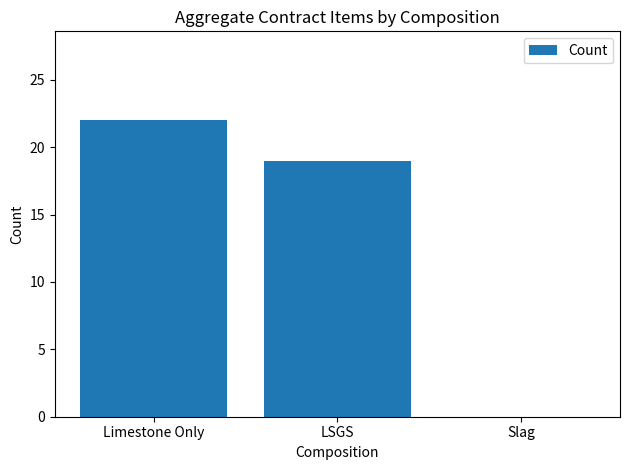

Are the bars horizontal?

No